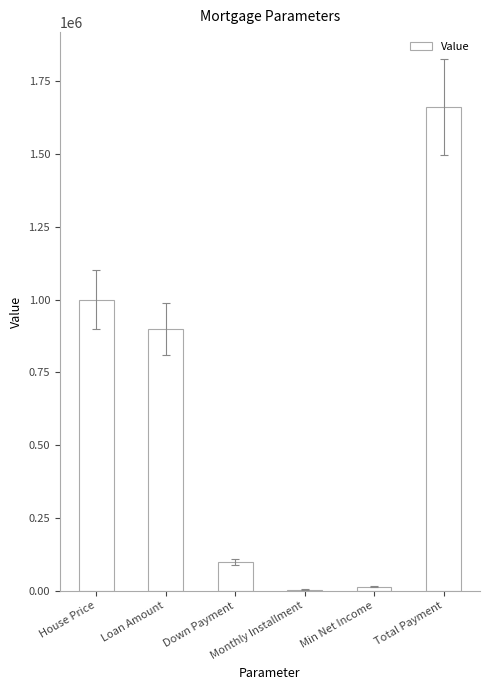

What is the greatest value displayed?

1660967.8